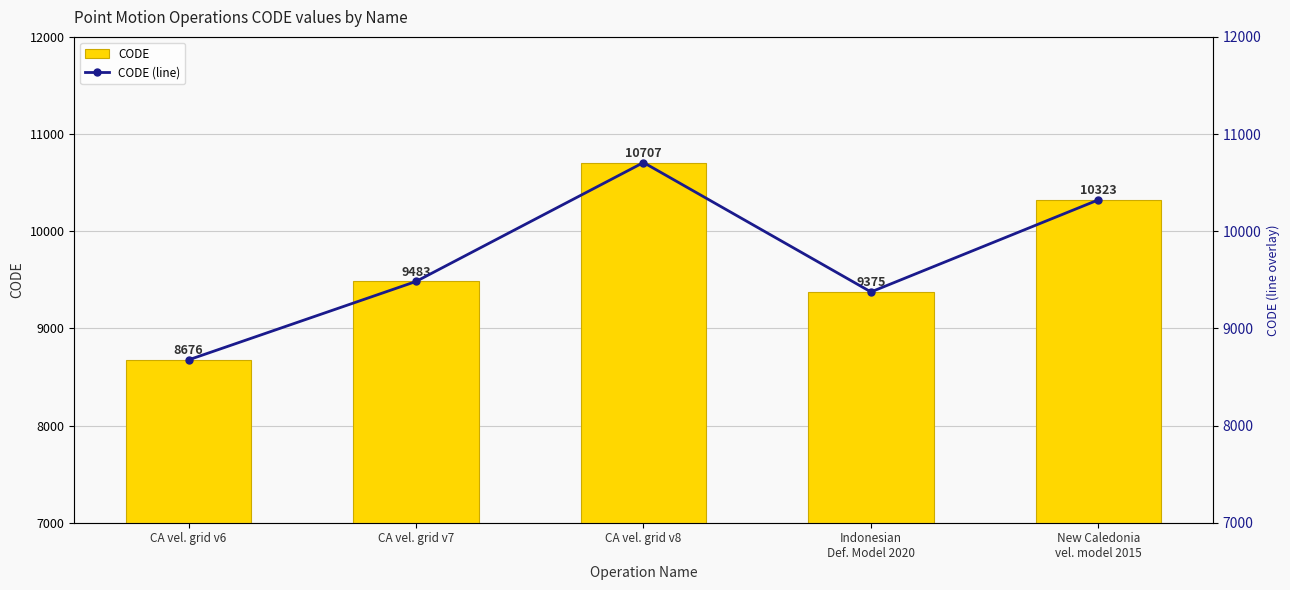

Read the CODE value at CA vel. grid v6.

8676